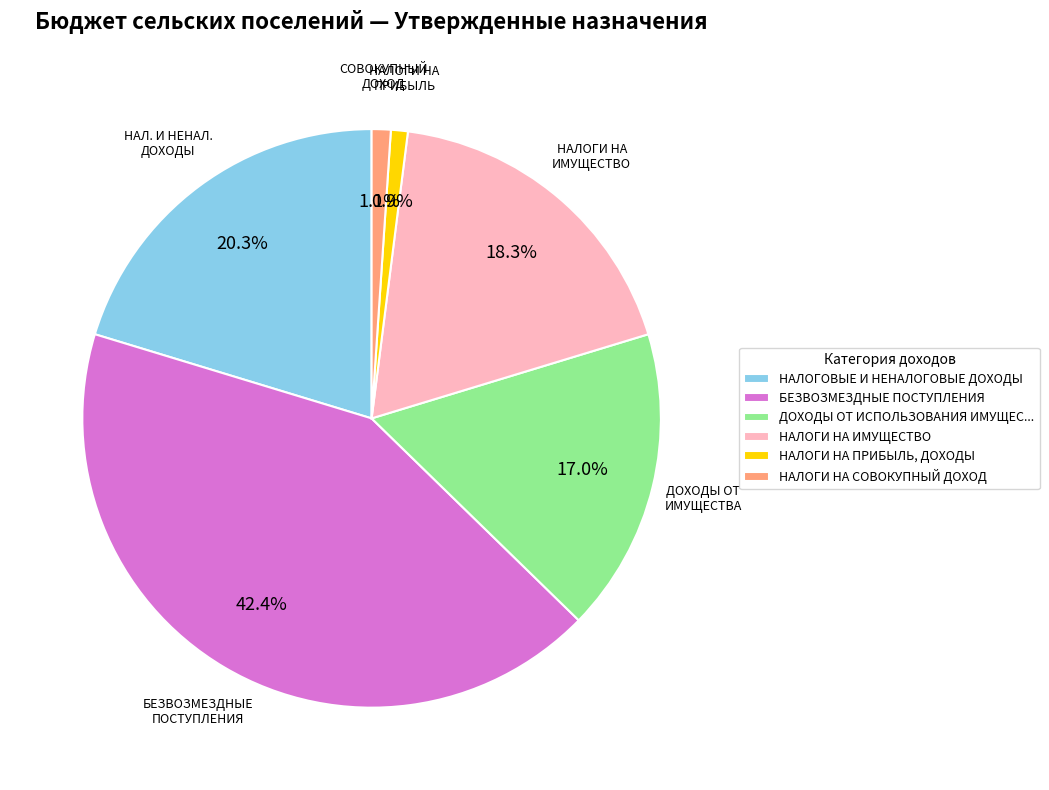

How many slices are in this pie chart?

6